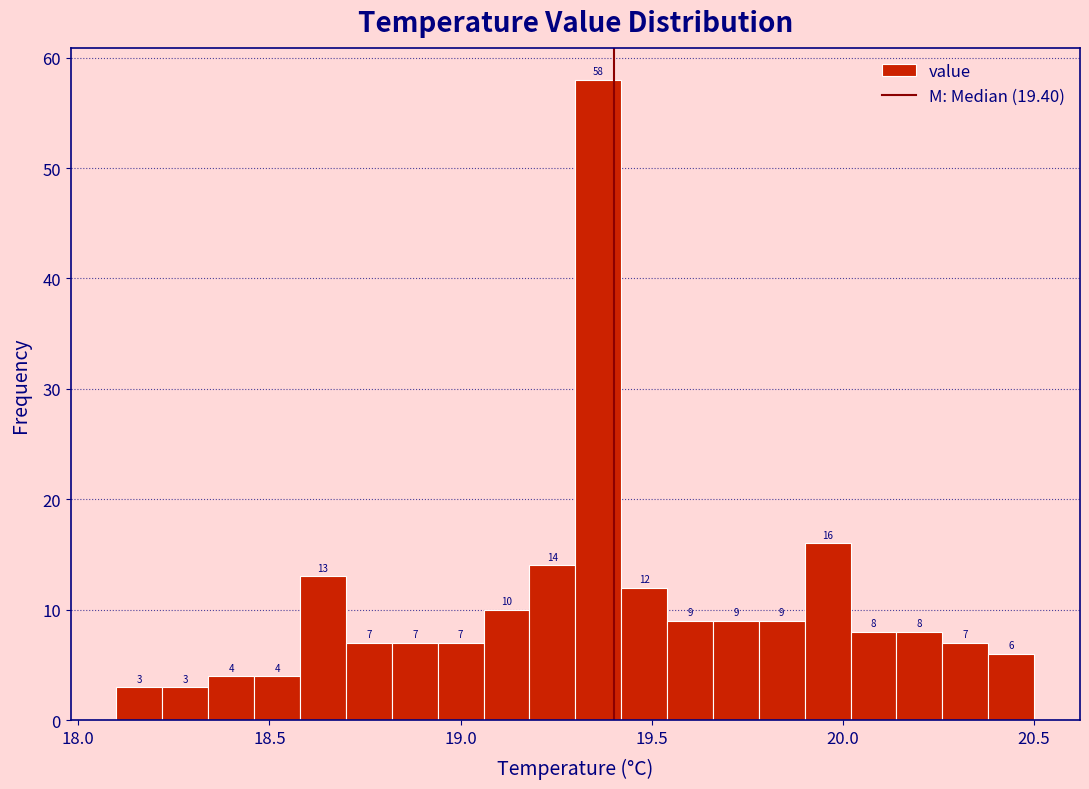

Around what value on the x-axis is the tallest bar? Give the approximate position of its centre, as read against the axis.

19.35